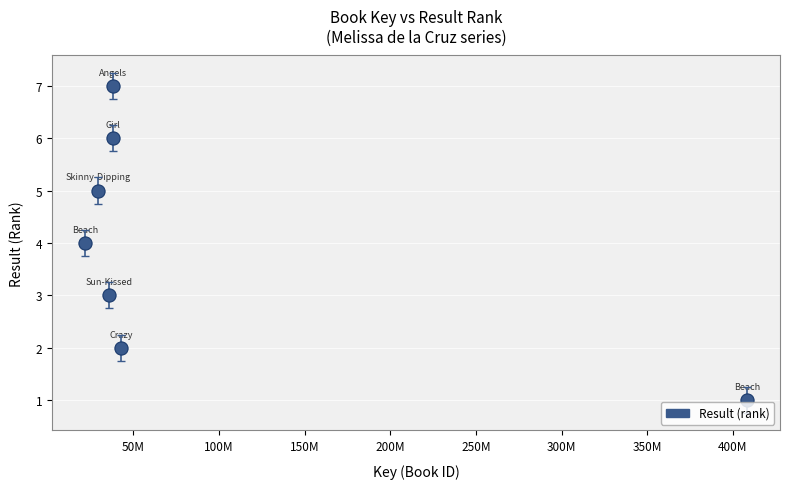

What is the range of Y values (max minus min)?

6